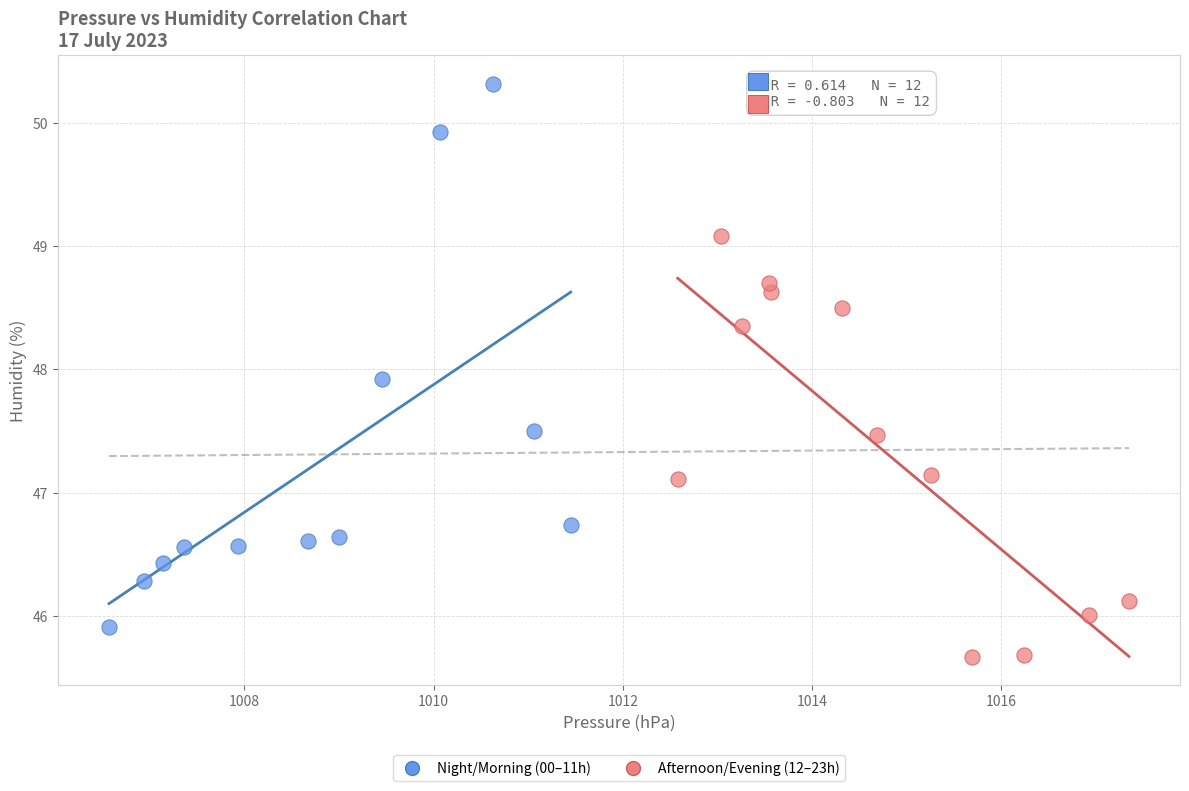

Which series contains the lowest Y value?

Afternoon/Evening (12–23h)